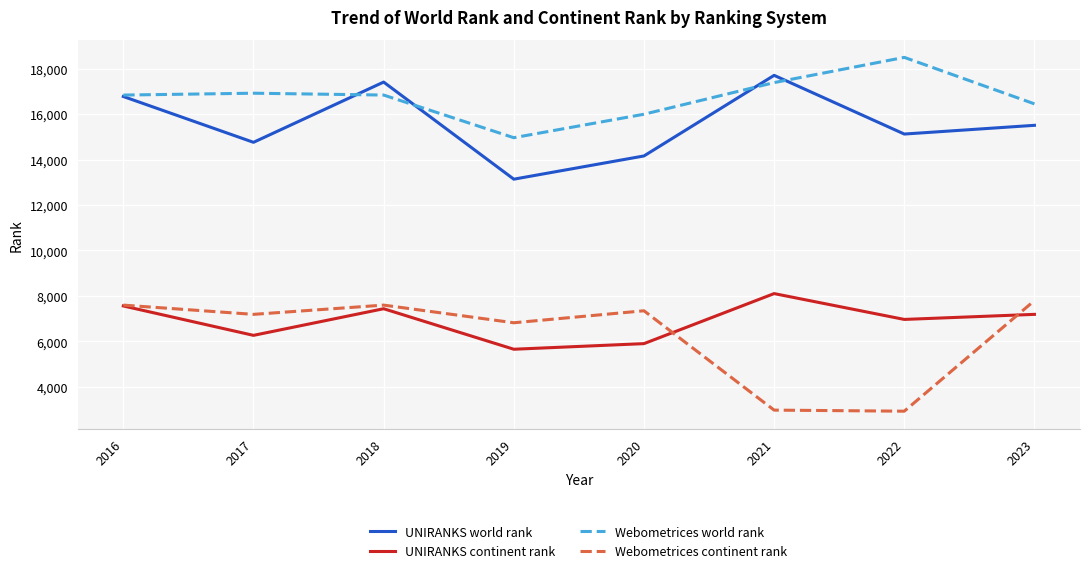

The value of Webometrices continent rank at 2018 is 4582. True or false?

False